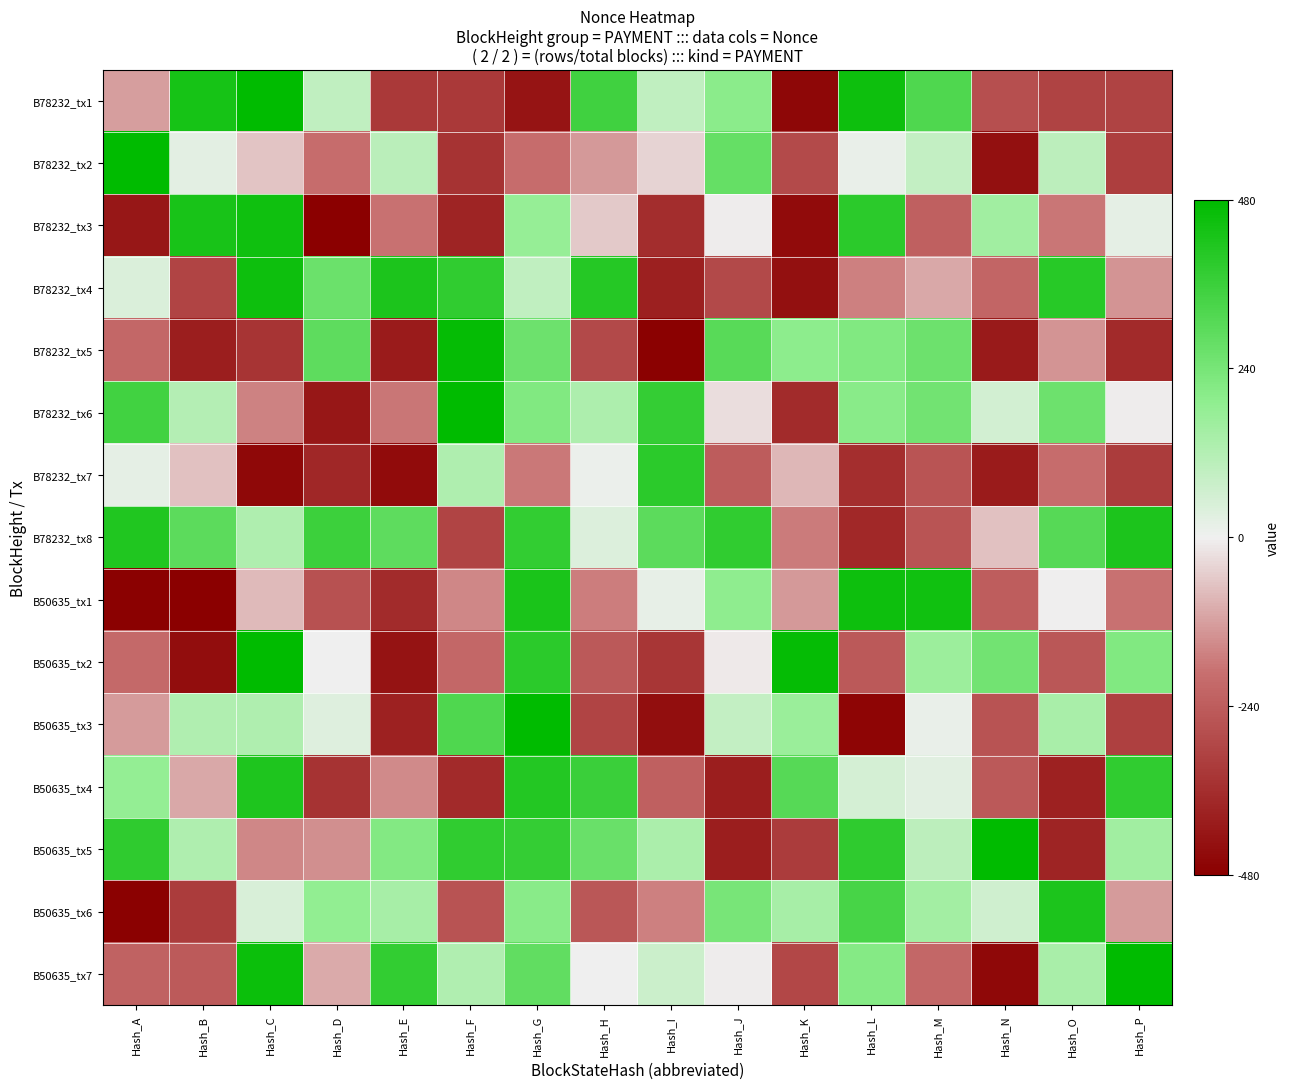

Reading right to left, what are all the values shown in this chart?

B78232_tx1: Hash_P=-0.6	Hash_O=-0.6	Hash_N=-0.6	Hash_M=0.7	Hash_L=0.9	Hash_K=-1.0	Hash_J=0.4	Hash_I=0.2	Hash_H=0.7	Hash_G=-0.9	Hash_F=-0.7	Hash_E=-0.7	Hash_D=0.2	Hash_C=1.0	Hash_B=0.9	Hash_A=-0.3
B78232_tx2: Hash_P=-0.7	Hash_O=0.2	Hash_N=-0.9	Hash_M=0.2	Hash_L=0.0	Hash_K=-0.6	Hash_J=0.6	Hash_I=-0.1	Hash_H=-0.3	Hash_G=-0.4	Hash_F=-0.7	Hash_E=0.2	Hash_D=-0.4	Hash_C=-0.1	Hash_B=0.0	Hash_A=1.0
B78232_tx3: Hash_P=0.0	Hash_O=-0.4	Hash_N=0.3	Hash_M=-0.5	Hash_L=0.8	Hash_K=-0.9	Hash_J=-0.0	Hash_I=-0.8	Hash_H=-0.1	Hash_G=0.4	Hash_F=-0.8	Hash_E=-0.4	Hash_D=-1.0	Hash_C=0.9	Hash_B=0.9	Hash_A=-0.9
B78232_tx4: Hash_P=-0.3	Hash_O=0.8	Hash_N=-0.5	Hash_M=-0.2	Hash_L=-0.3	Hash_K=-0.9	Hash_J=-0.6	Hash_I=-0.8	Hash_H=0.8	Hash_G=0.2	Hash_F=0.8	Hash_E=0.9	Hash_D=0.6	Hash_C=0.9	Hash_B=-0.6	Hash_A=0.1
B78232_tx5: Hash_P=-0.8	Hash_O=-0.3	Hash_N=-0.9	Hash_M=0.5	Hash_L=0.5	Hash_K=0.4	Hash_J=0.6	Hash_I=-1.0	Hash_H=-0.6	Hash_G=0.5	Hash_F=1.0	Hash_E=-0.9	Hash_D=0.6	Hash_C=-0.7	Hash_B=-0.8	Hash_A=-0.4
B78232_tx6: Hash_P=-0.0	Hash_O=0.5	Hash_N=0.1	Hash_M=0.5	Hash_L=0.4	Hash_K=-0.8	Hash_J=-0.1	Hash_I=0.8	Hash_H=0.3	Hash_G=0.5	Hash_F=1.0	Hash_E=-0.4	Hash_D=-0.9	Hash_C=-0.3	Hash_B=0.2	Hash_A=0.7
B78232_tx7: Hash_P=-0.7	Hash_O=-0.4	Hash_N=-0.8	Hash_M=-0.5	Hash_L=-0.8	Hash_K=-0.2	Hash_J=-0.5	Hash_I=0.8	Hash_H=0.0	Hash_G=-0.4	Hash_F=0.3	Hash_E=-0.9	Hash_D=-0.8	Hash_C=-0.9	Hash_B=-0.1	Hash_A=0.0
B78232_tx8: Hash_P=0.9	Hash_O=0.6	Hash_N=-0.1	Hash_M=-0.5	Hash_L=-0.8	Hash_K=-0.4	Hash_J=0.8	Hash_I=0.6	Hash_H=0.1	Hash_G=0.8	Hash_F=-0.6	Hash_E=0.6	Hash_D=0.7	Hash_C=0.3	Hash_B=0.6	Hash_A=0.9
B50635_tx1: Hash_P=-0.4	Hash_O=-0.0	Hash_N=-0.5	Hash_M=0.9	Hash_L=0.9	Hash_K=-0.3	Hash_J=0.4	Hash_I=0.0	Hash_H=-0.4	Hash_G=0.9	Hash_F=-0.3	Hash_E=-0.8	Hash_D=-0.6	Hash_C=-0.2	Hash_B=-1.0	Hash_A=-1.0
B50635_tx2: Hash_P=0.5	Hash_O=-0.5	Hash_N=0.5	Hash_M=0.3	Hash_L=-0.5	Hash_K=1.0	Hash_J=-0.0	Hash_I=-0.7	Hash_H=-0.5	Hash_G=0.8	Hash_F=-0.4	Hash_E=-0.9	Hash_D=0.0	Hash_C=1.0	Hash_B=-0.9	Hash_A=-0.4
B50635_tx3: Hash_P=-0.7	Hash_O=0.3	Hash_N=-0.5	Hash_M=0.0	Hash_L=-1.0	Hash_K=0.4	Hash_J=0.2	Hash_I=-0.9	Hash_H=-0.6	Hash_G=1.0	Hash_F=0.7	Hash_E=-0.8	Hash_D=0.1	Hash_C=0.3	Hash_B=0.3	Hash_A=-0.3
B50635_tx4: Hash_P=0.8	Hash_O=-0.8	Hash_N=-0.5	Hash_M=0.1	Hash_L=0.1	Hash_K=0.6	Hash_J=-0.8	Hash_I=-0.5	Hash_H=0.8	Hash_G=0.8	Hash_F=-0.8	Hash_E=-0.3	Hash_D=-0.7	Hash_C=0.9	Hash_B=-0.2	Hash_A=0.4
B50635_tx5: Hash_P=0.3	Hash_O=-0.8	Hash_N=1.0	Hash_M=0.2	Hash_L=0.8	Hash_K=-0.7	Hash_J=-0.8	Hash_I=0.3	Hash_H=0.6	Hash_G=0.8	Hash_F=0.8	Hash_E=0.5	Hash_D=-0.3	Hash_C=-0.3	Hash_B=0.3	Hash_A=0.8
B50635_tx6: Hash_P=-0.3	Hash_O=0.9	Hash_N=0.1	Hash_M=0.3	Hash_L=0.7	Hash_K=0.3	Hash_J=0.5	Hash_I=-0.3	Hash_H=-0.5	Hash_G=0.4	Hash_F=-0.6	Hash_E=0.3	Hash_D=0.4	Hash_C=0.1	Hash_B=-0.7	Hash_A=-1.0
B50635_tx7: Hash_P=1.0	Hash_O=0.3	Hash_N=-1.0	Hash_M=-0.4	Hash_L=0.4	Hash_K=-0.6	Hash_J=-0.0	Hash_I=0.2	Hash_H=0.0	Hash_G=0.6	Hash_F=0.3	Hash_E=0.8	Hash_D=-0.2	Hash_C=0.9	Hash_B=-0.5	Hash_A=-0.5